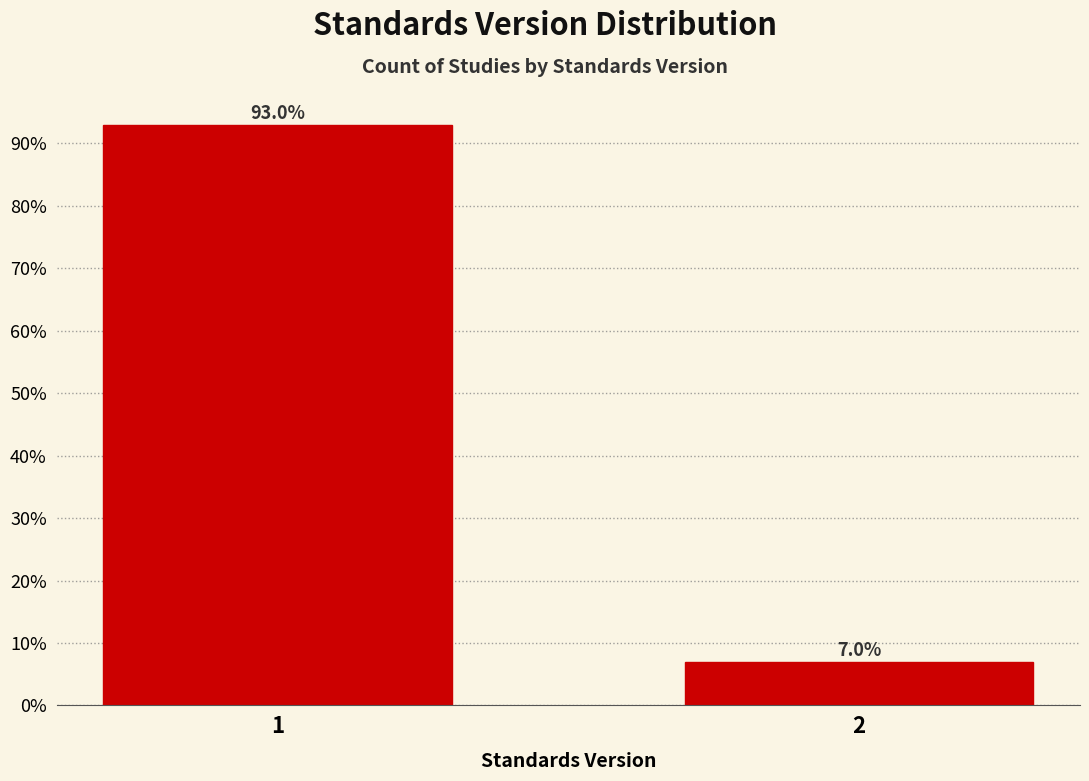

Reading left to right, transcribe all the data shown in this chart.

93.0	7.0